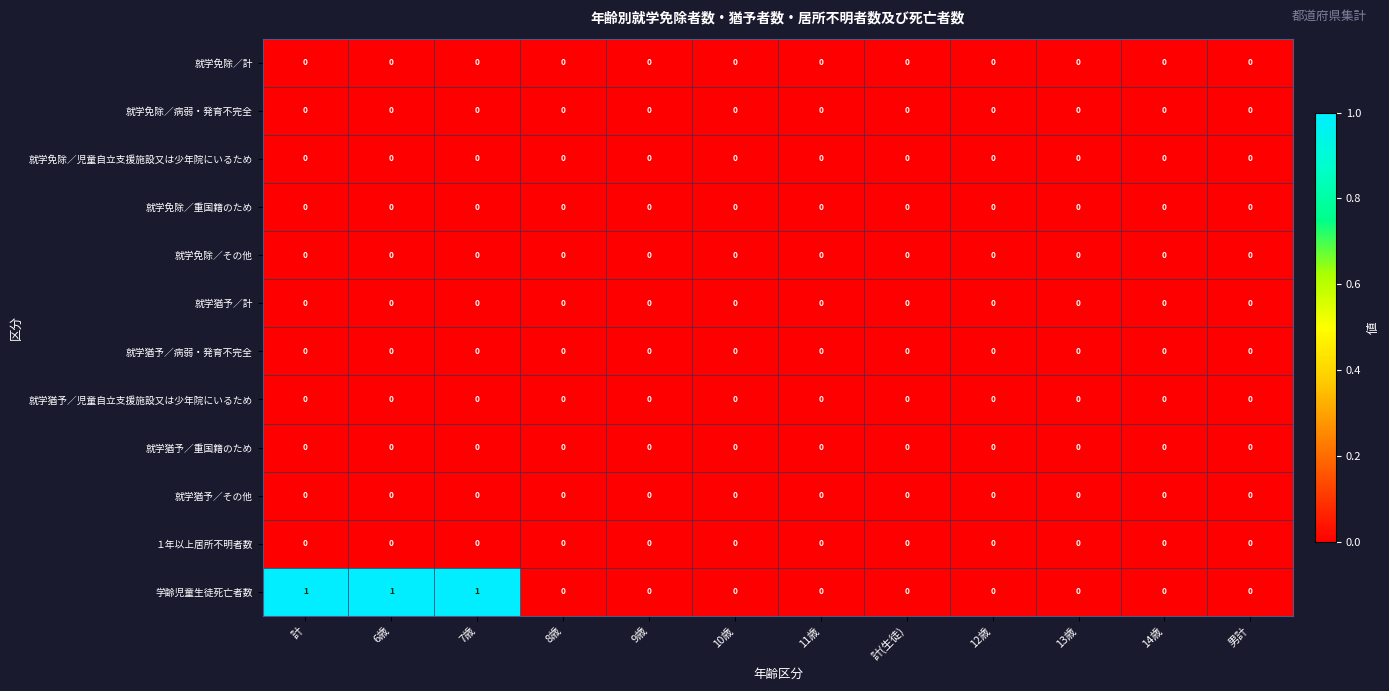

Which series has the widest spread of values?

学齢児童生徒死亡者数